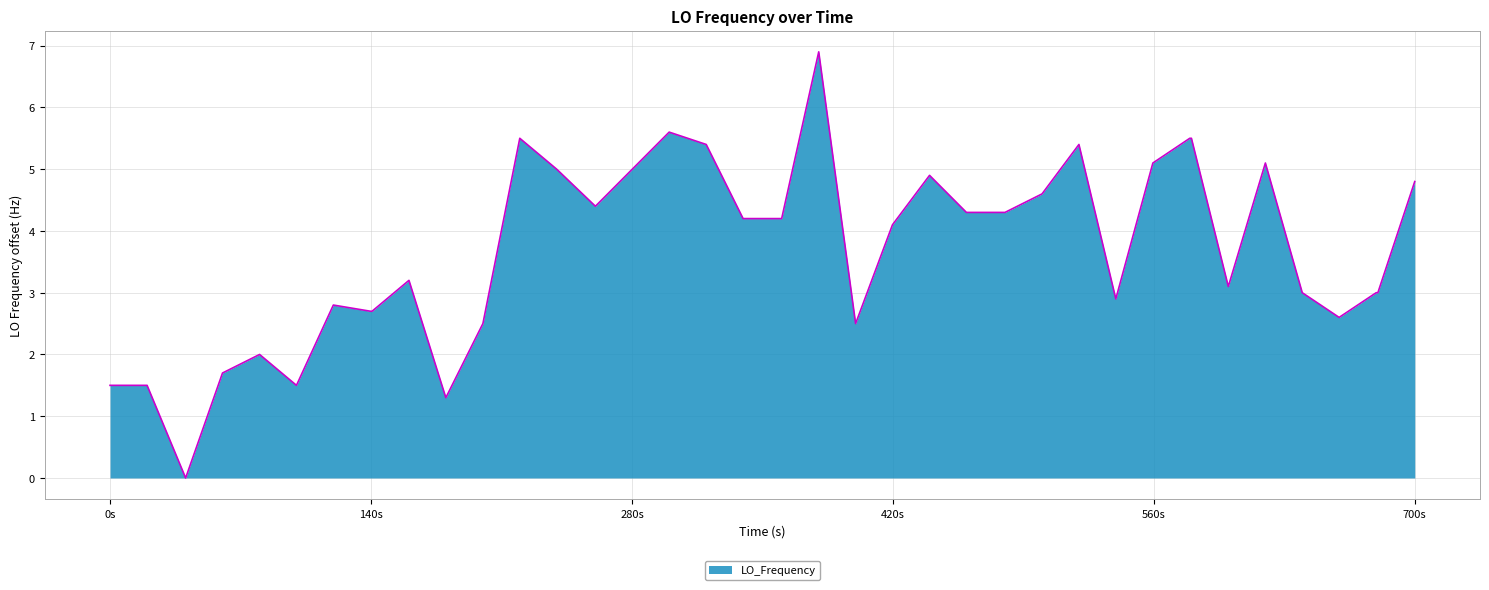

What is the maximum value shown in the chart?

6.9